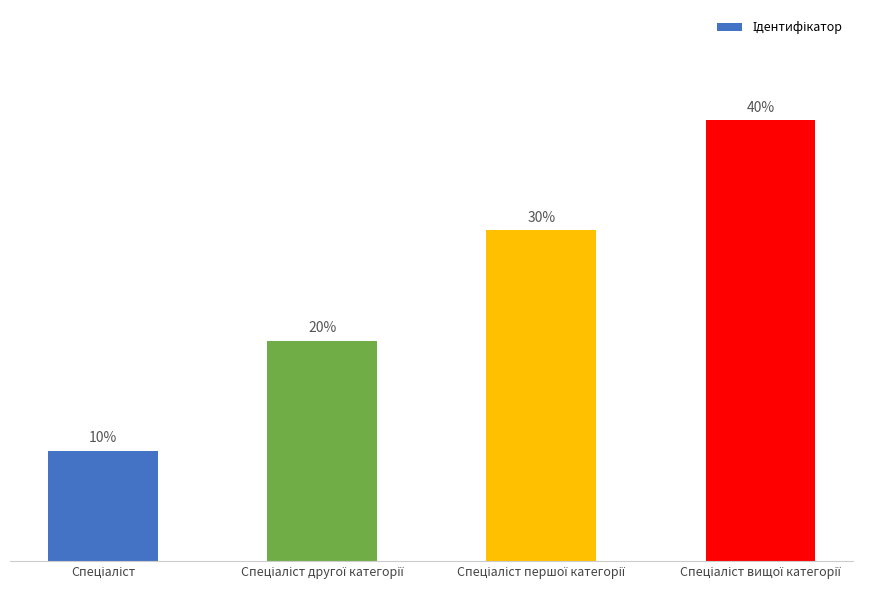

Are the bars horizontal?

No